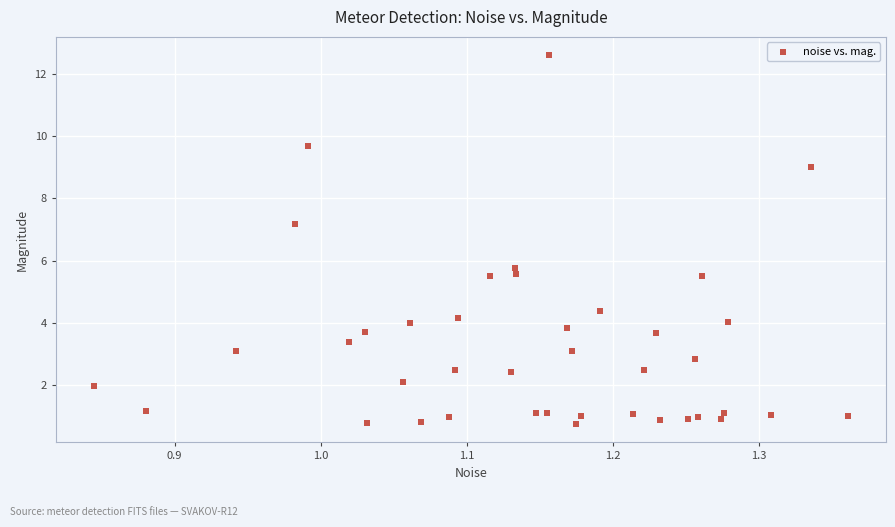

What Y value in the scatter plot is closest to 6?

5.8